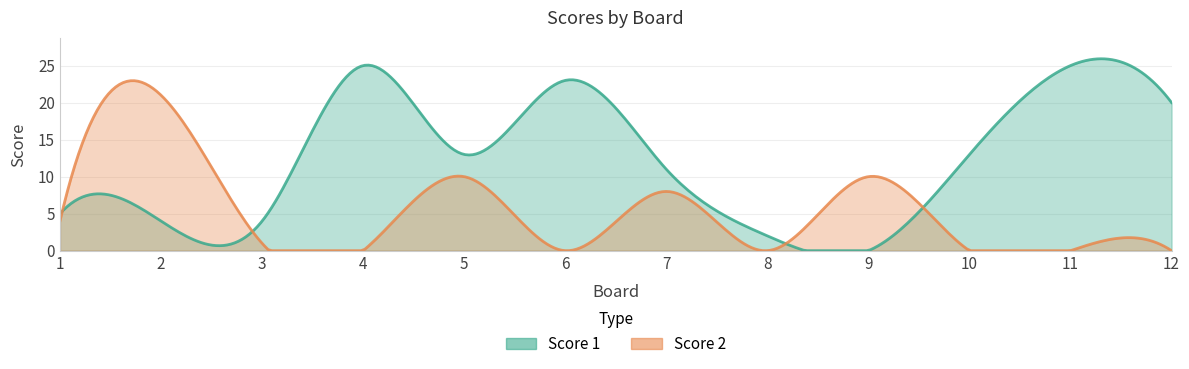

Which category has the lowest value across all series?

9